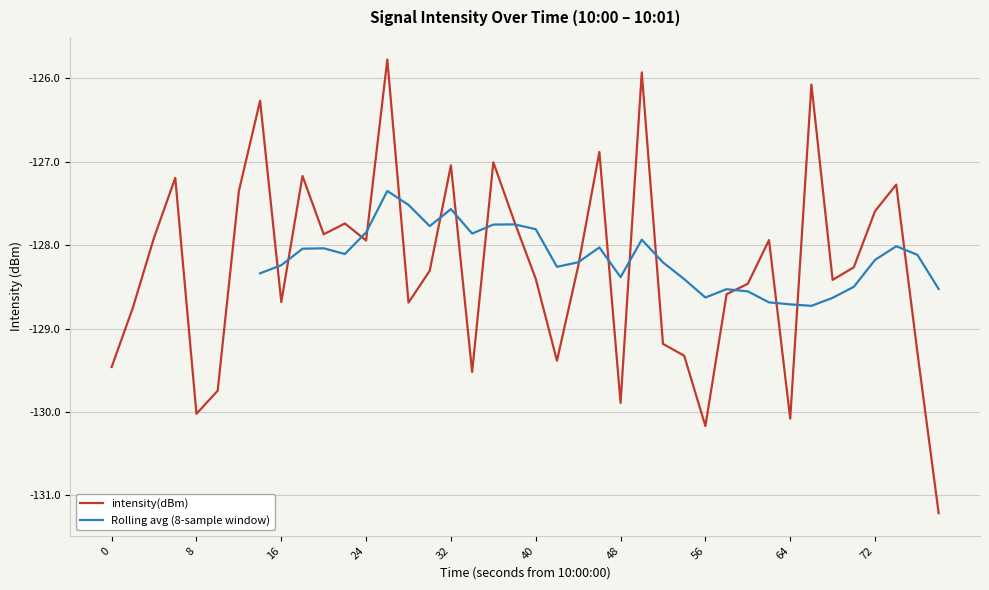

What is the maximum value shown in the chart?

-125.8